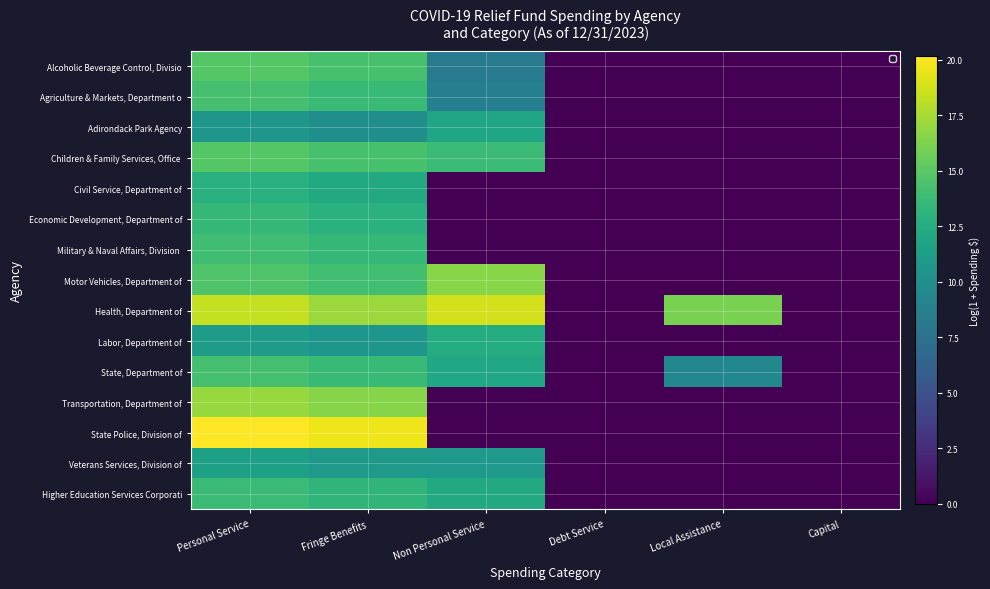

Which series has the largest total across all categories?

Health, Department of